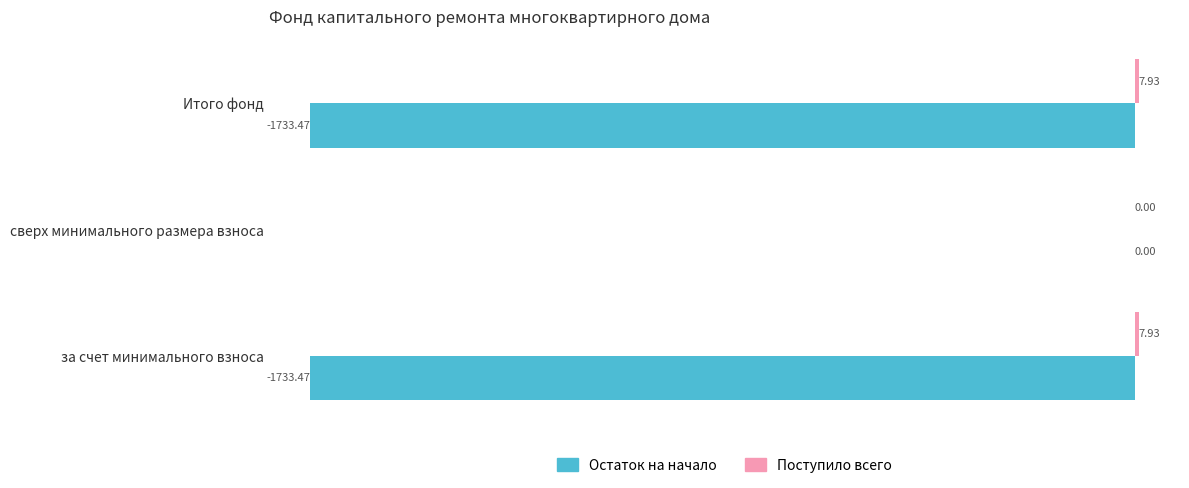

Between сверх минимального размера взноса and Итого фонд, which series saw the biggest shift?

Остаток на начало